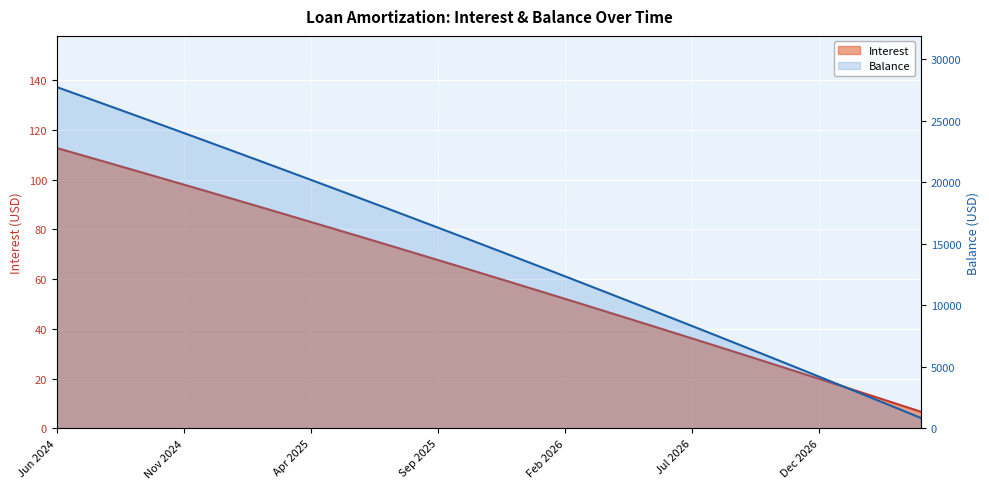

The Balance series shows 2526.0 at Feb 2027. True or false?

True